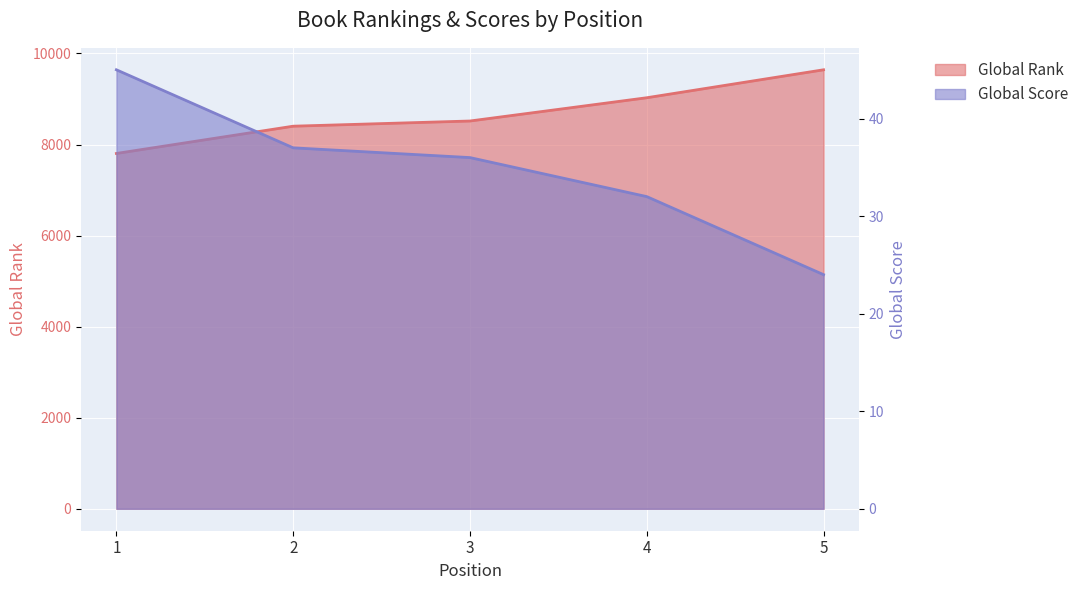

True or false: Global Rank and Global Score cross at least once.

False